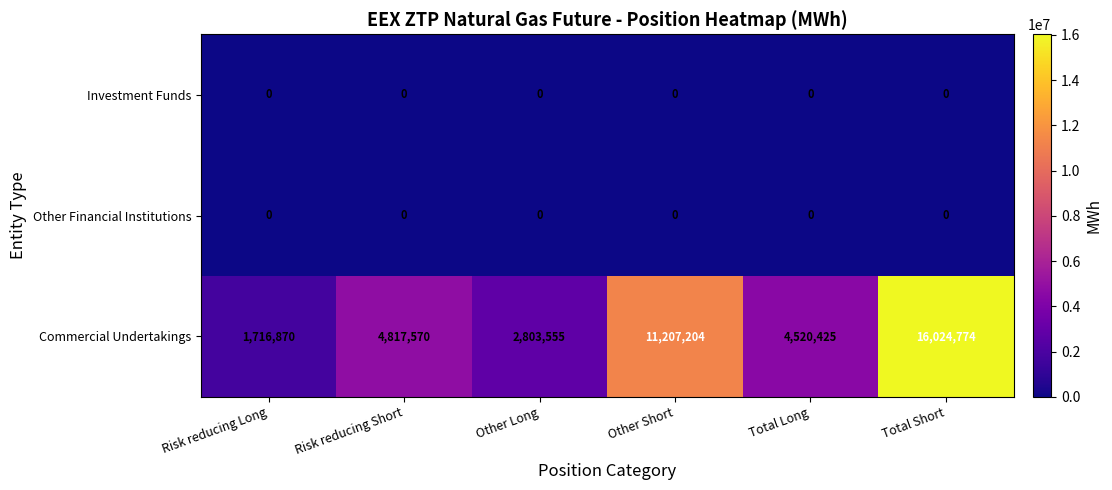

What is the maximum value for Commercial Undertakings?

16024774